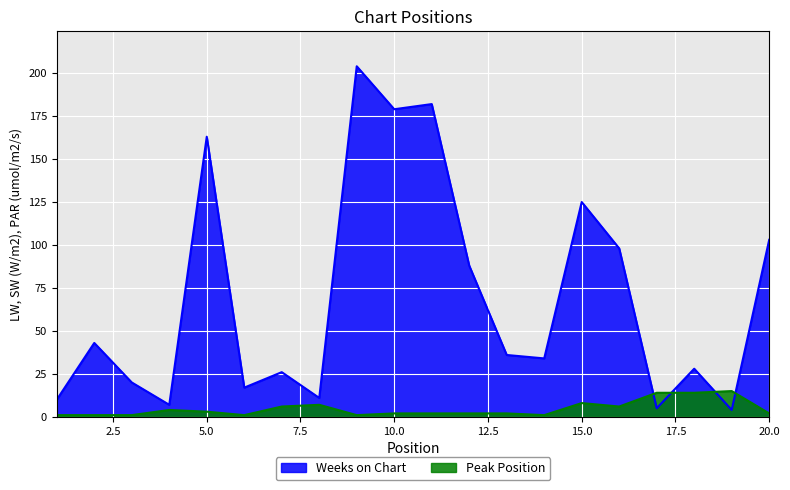

Reading left to right, extract all data points from this chart.

Weeks on Chart: 10	43	20	7	163	17	26	11	204	179	182	88	36	34	125	98	5	28	4	103
Peak Position: 1	1	1	4	3	1	6	7	1	2	2	2	2	1	8	6	14	14	15	2